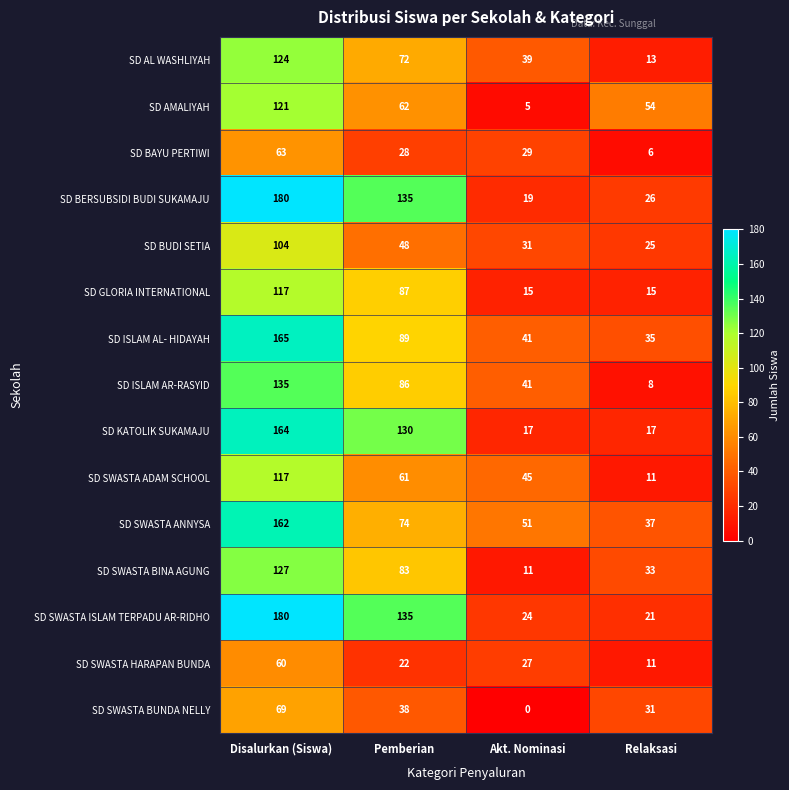

Which label corresponds to the largest value in the chart?

Disalurkan (Siswa)